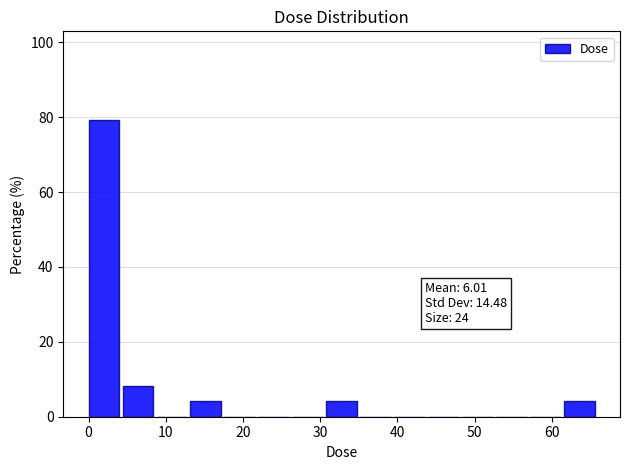

Which range on the x-axis has the tallest bar?

0 to 4